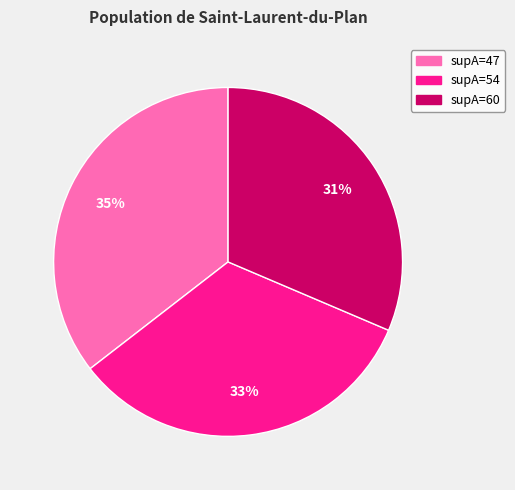

To the nearest percent, what is the difference between the largest and smallest slice percentages?

4%